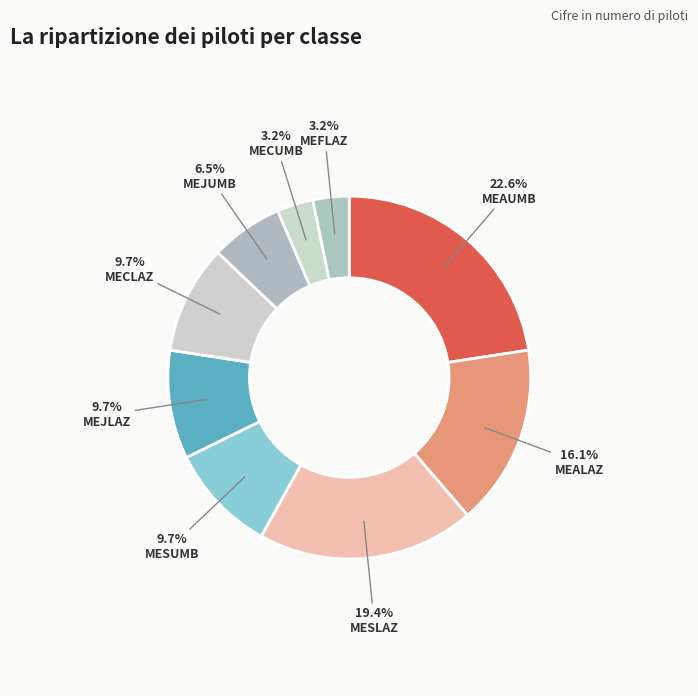

What percentage is the MESUMB slice, to the nearest percent?

10%